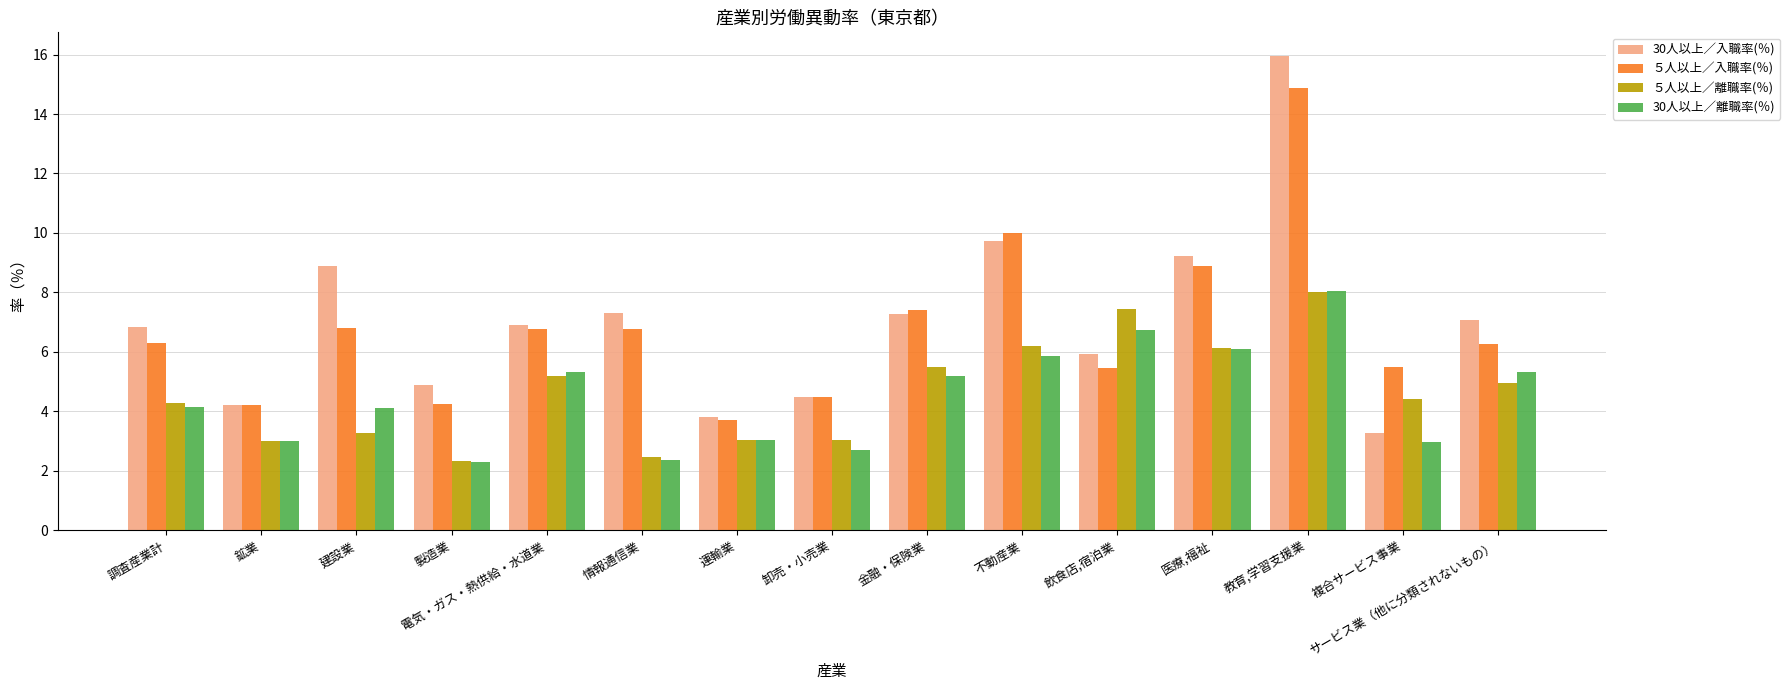

Does the chart contain stacked bars?

No